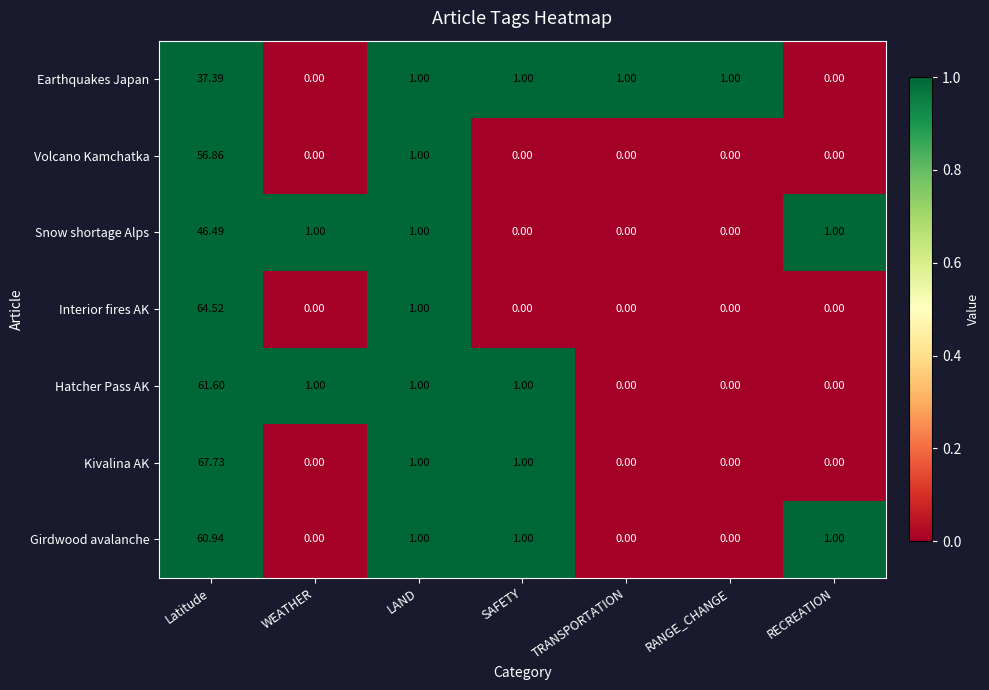

Between Latitude and TRANSPORTATION, which series saw the biggest shift?

Kivalina AK